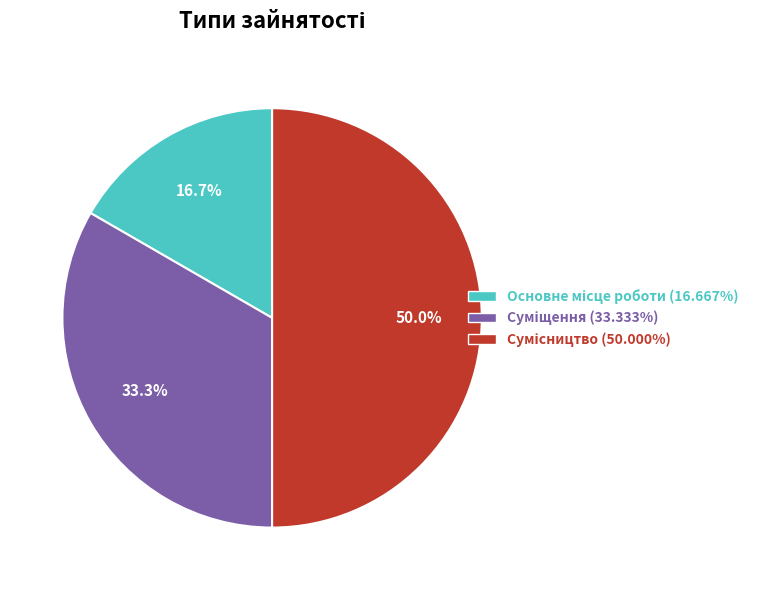

What is the ratio of the value at Сумісництво to the value at Суміщення?

1.5